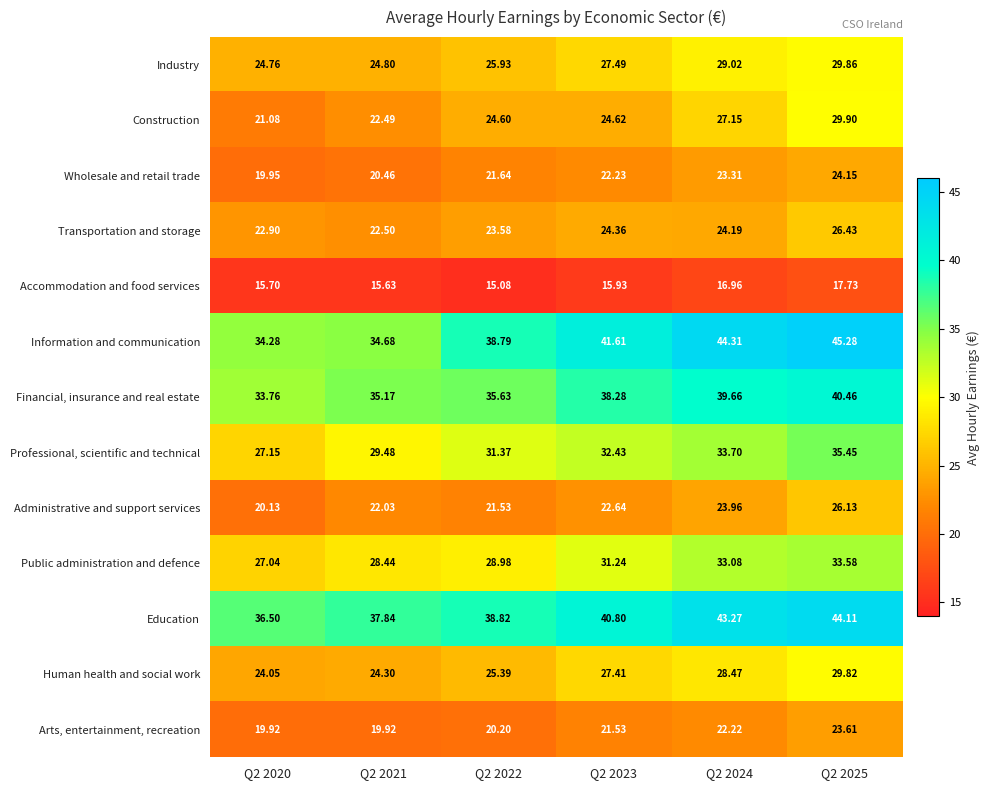

Which series has the largest total across all categories?

Education